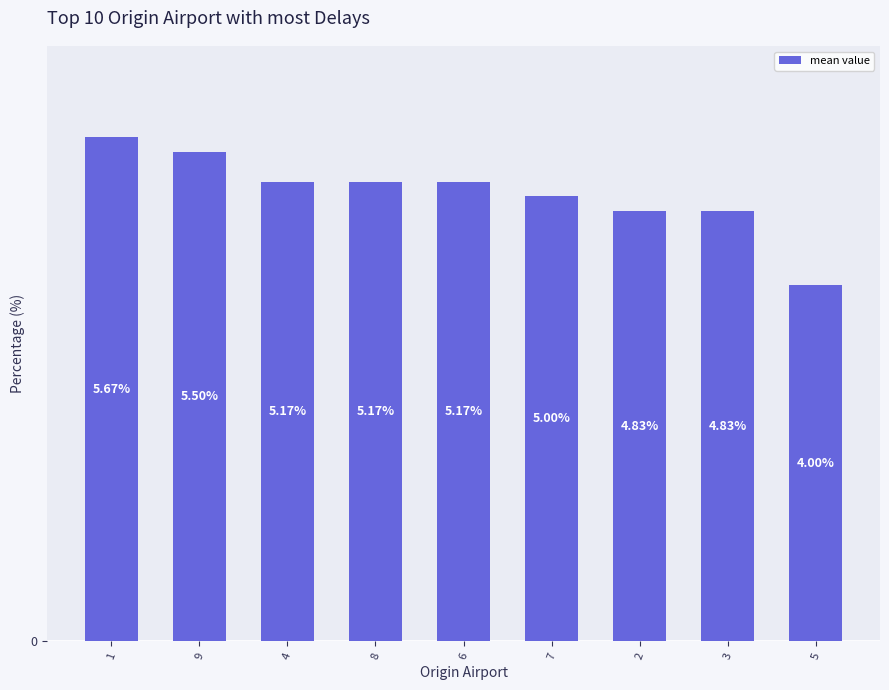

Are the bars horizontal?

No